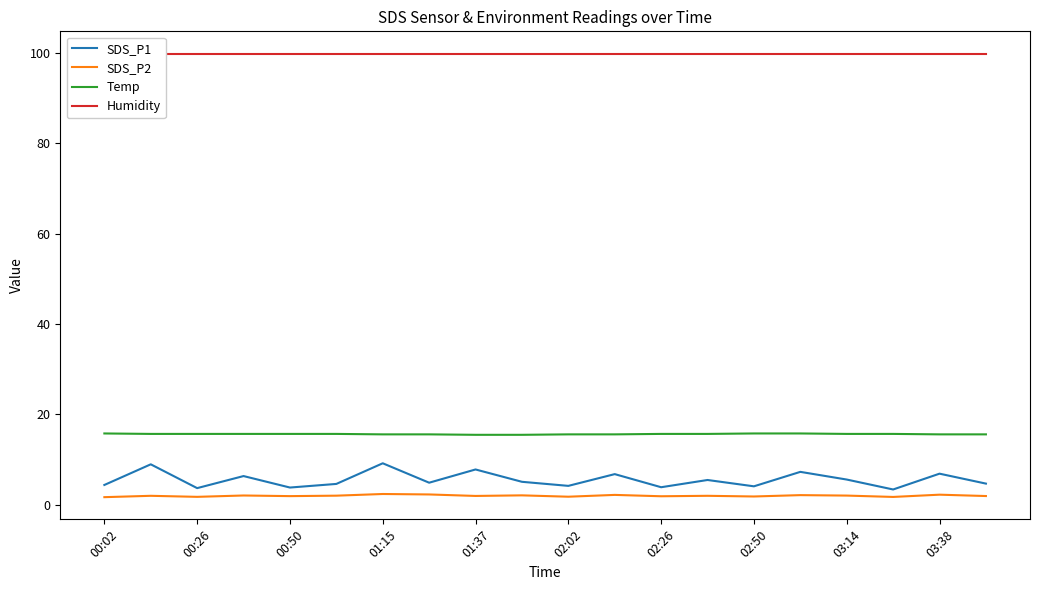

What is the value of the SDS_P1 point at the 15th from the left?

4.1